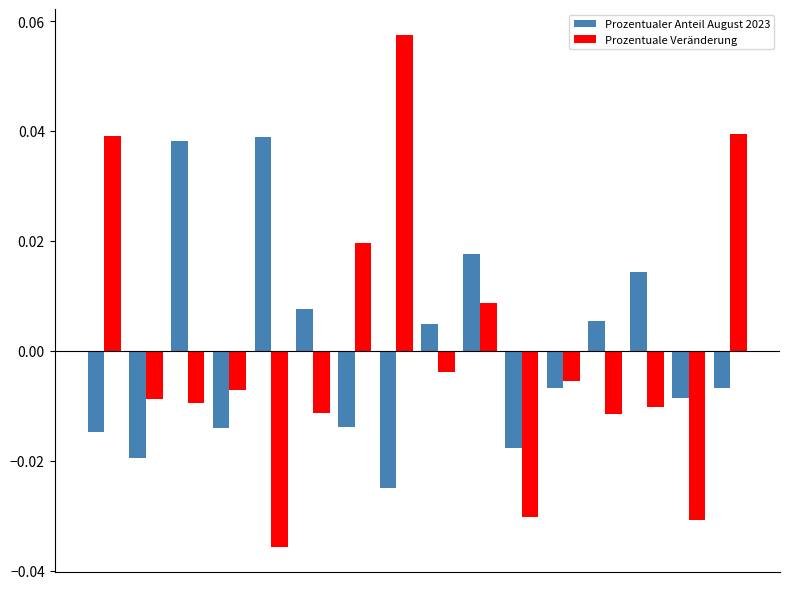

At how many categories does at least one series exceed 0?

11